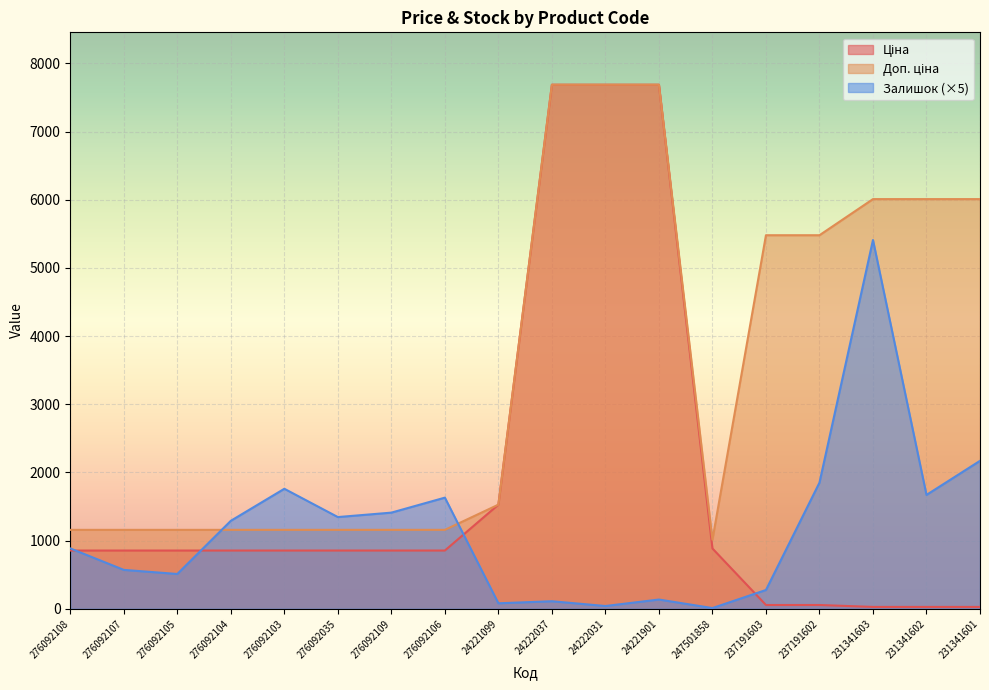

Which category has the highest value across all series?

24222037